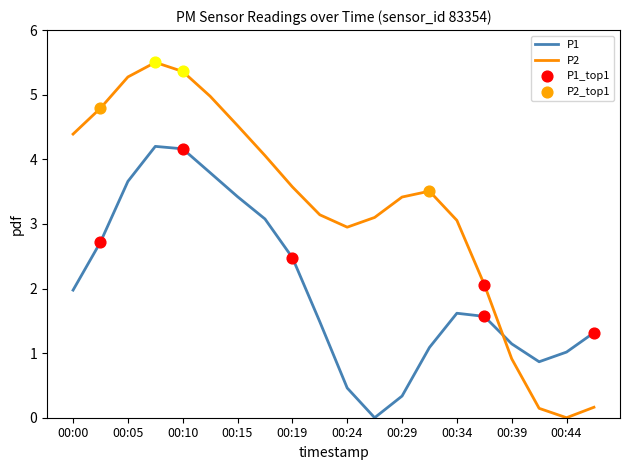

Which series has the widest spread of values?

P2